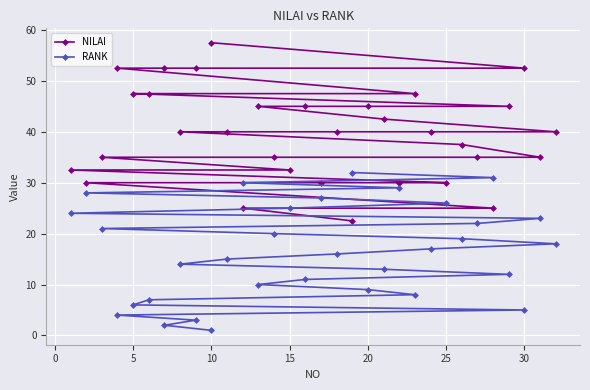

What is the minimum value for NILAI?

22.5